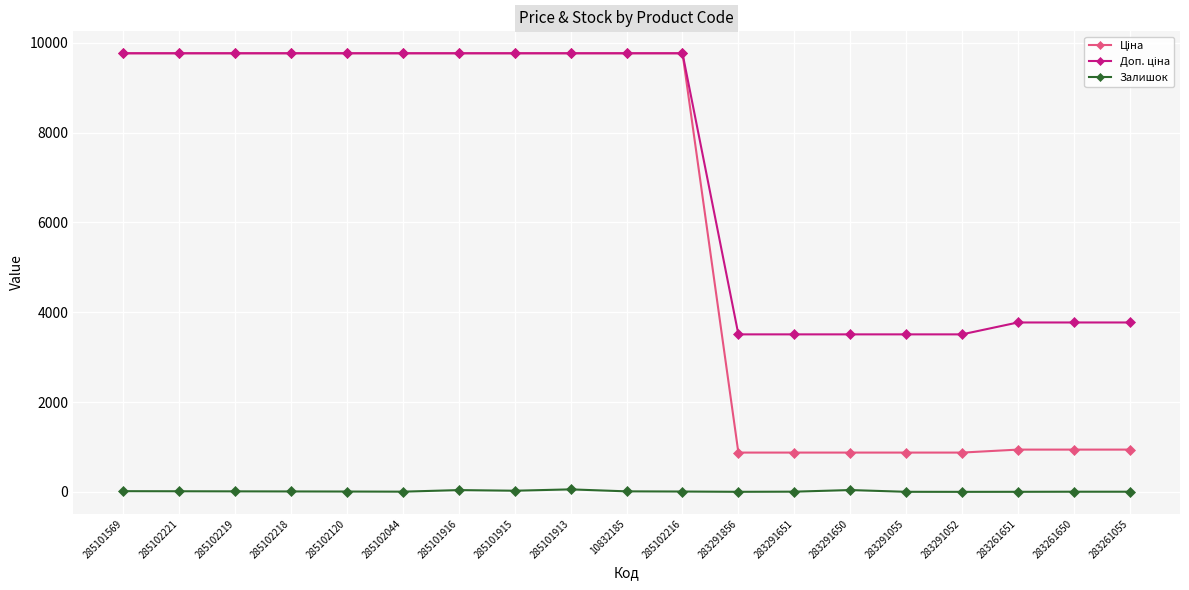

At how many categories does at least one series exceed 4749?

11